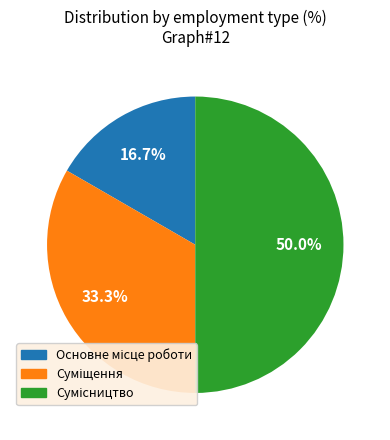

How much of the chart is everything except Сумісництво?

50.0%